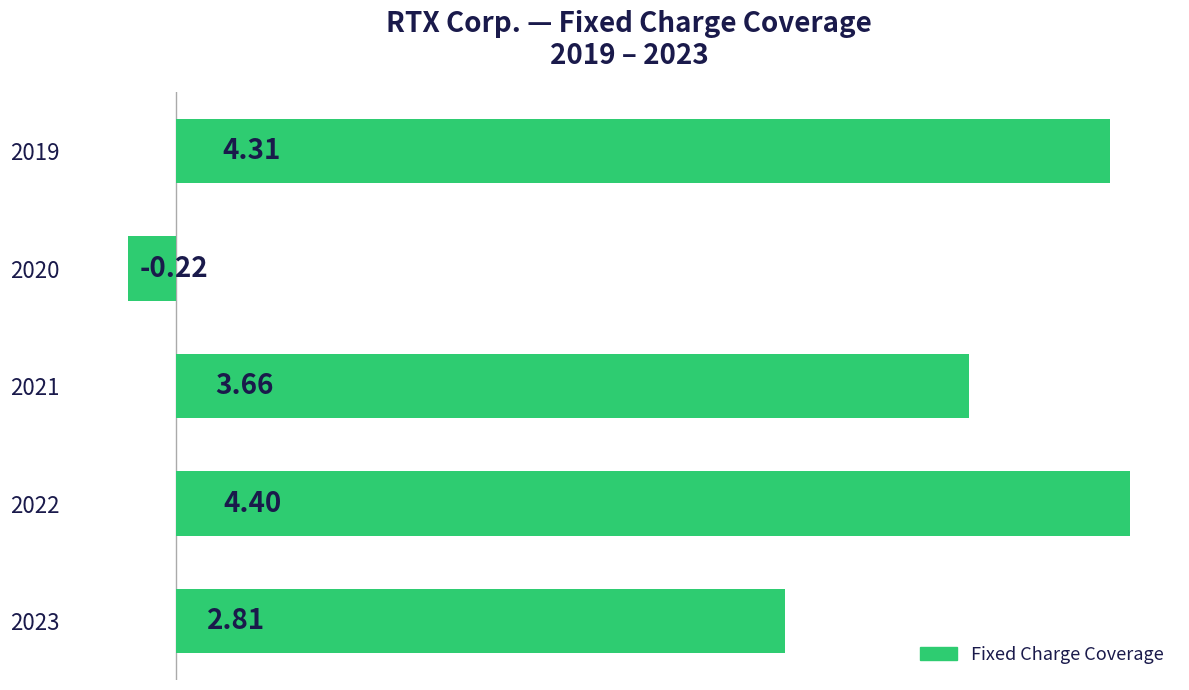

What is the difference between the maximum and minimum values?

4.6